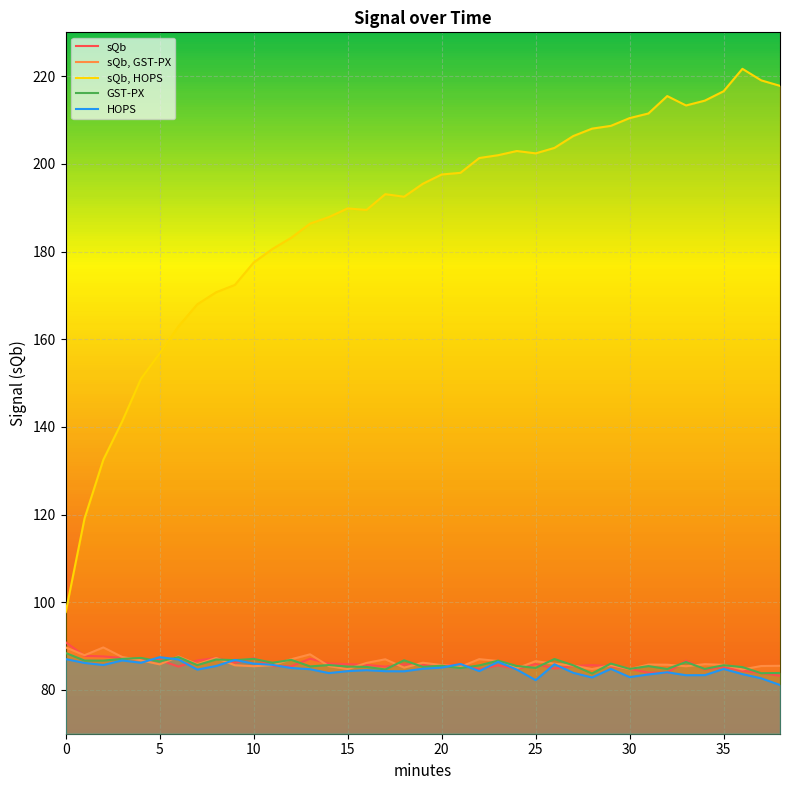

What is the average value of the sQb, GST-PX series?

86.2